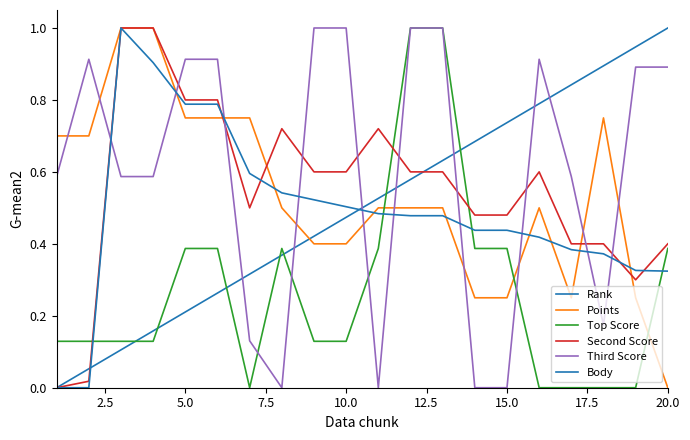

True or false: Second Score and Body cross at least once.

True